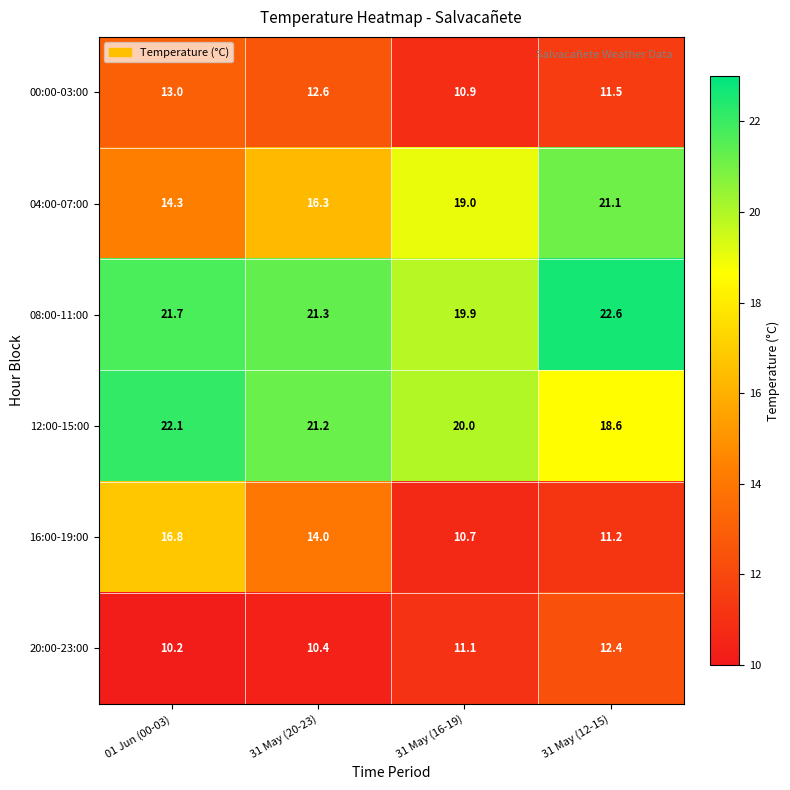

Which series has the largest total across all categories?

08:00-11:00